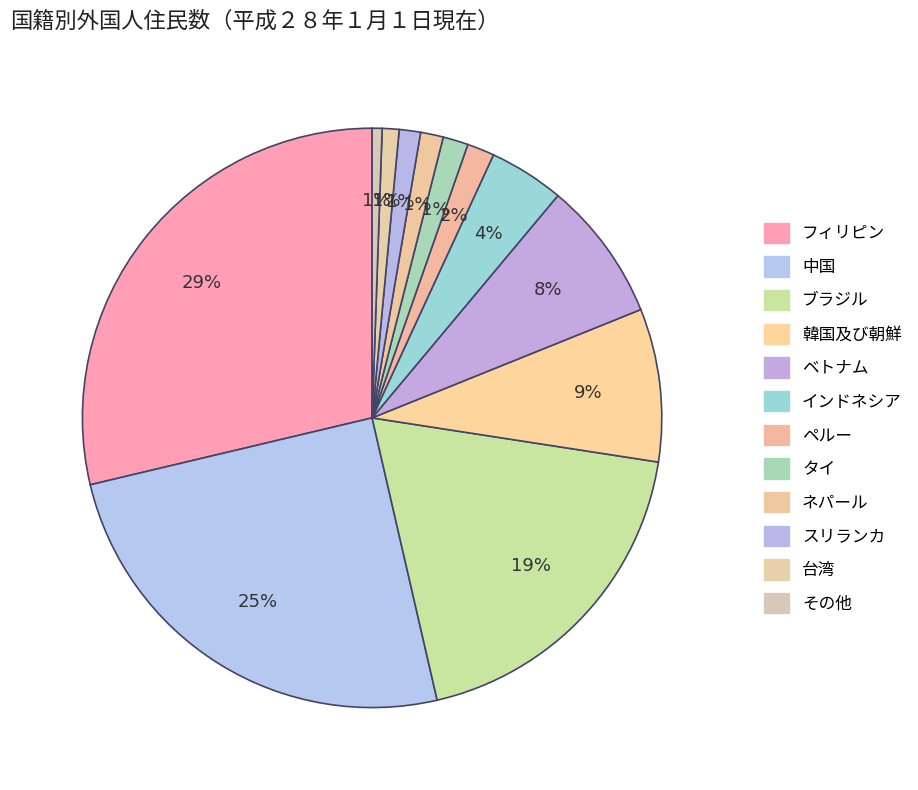

Is it true that フィリピン is 14% of the pie?

False